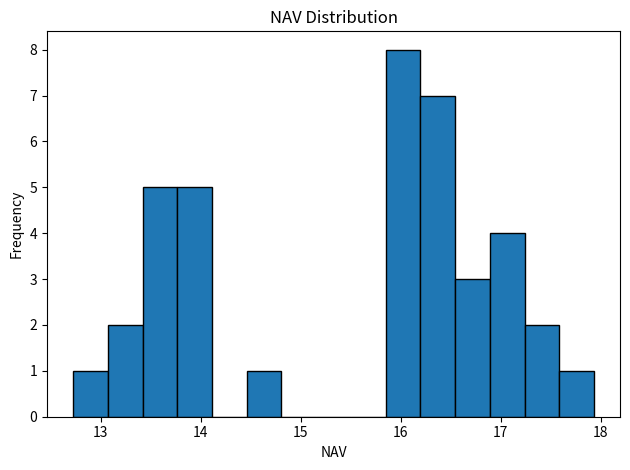

Around what value on the x-axis is the tallest bar? Give the approximate position of its centre, as read against the axis.

16.0